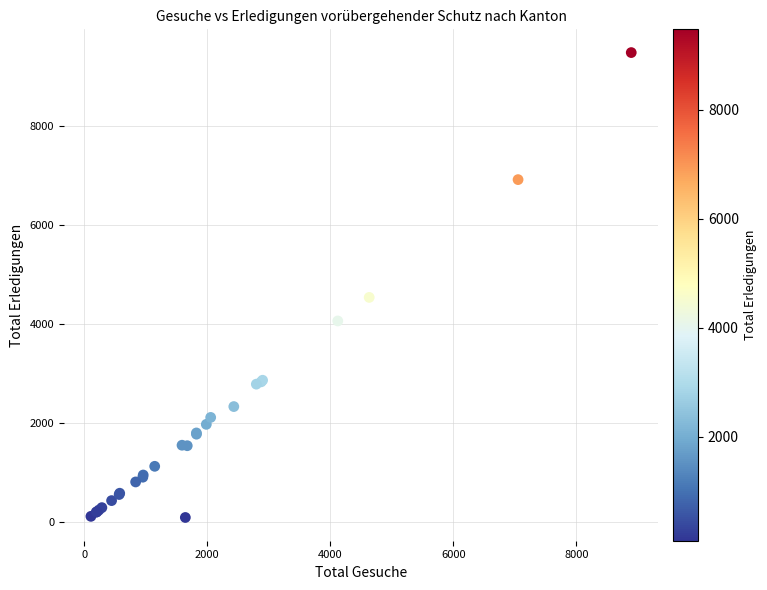

What Y value in the scatter plot is closest to 4784?

4534